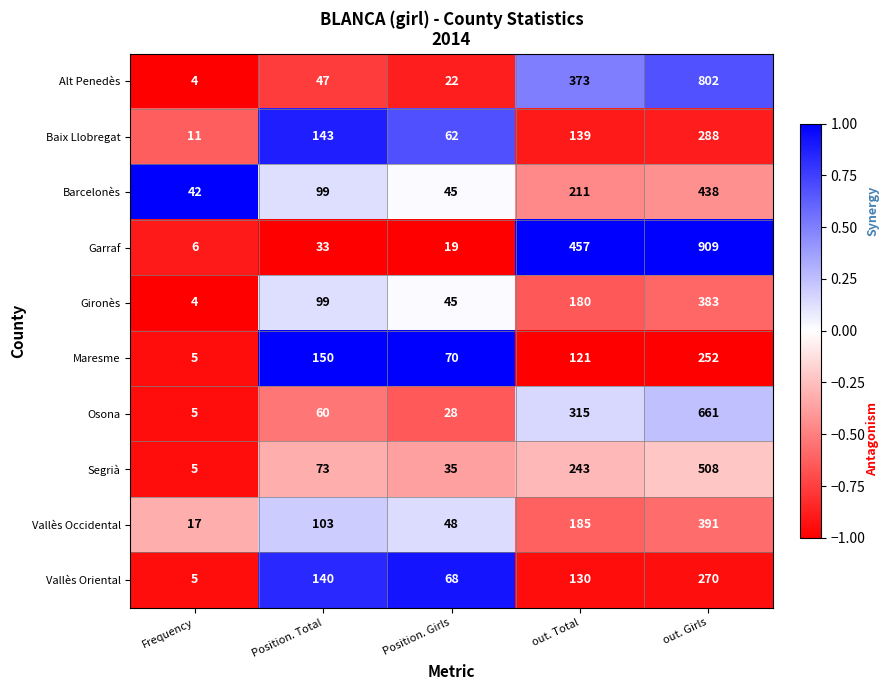

How many categories are shown in the chart?

5